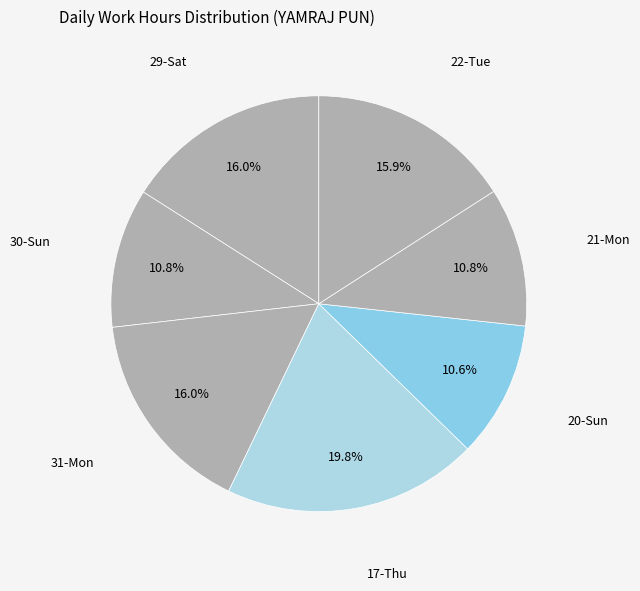

How many slices are in this pie chart?

7